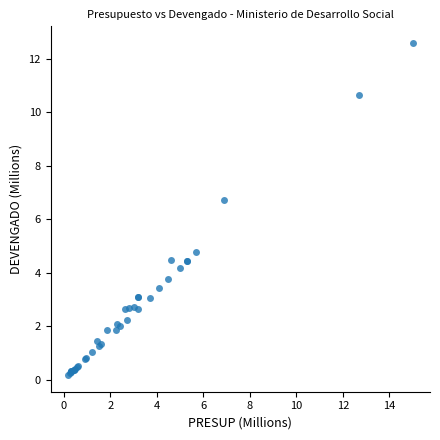

What Y value in the scatter plot is closest to 6?

6.7